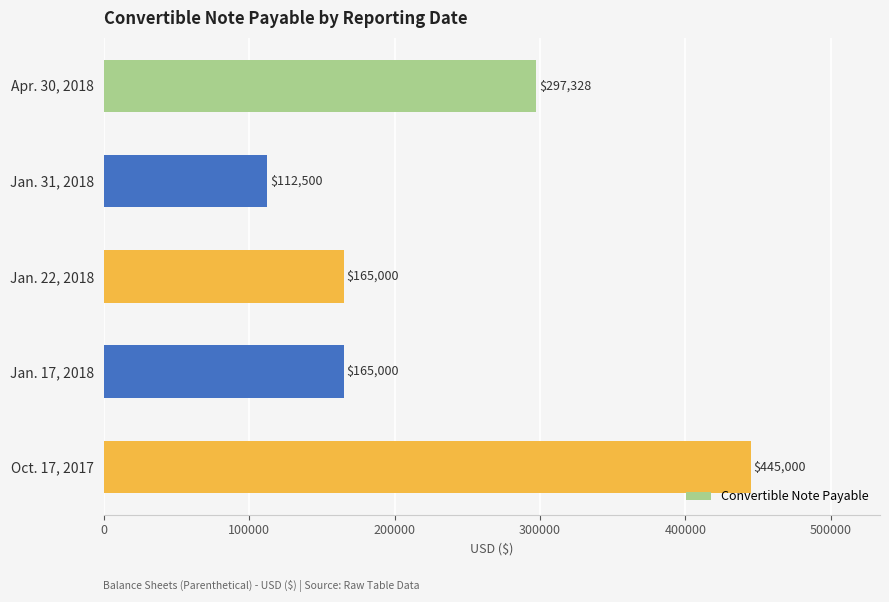

What is the ratio of the value at Oct. 17, 2017 to the value at Apr. 30, 2018?

1.5